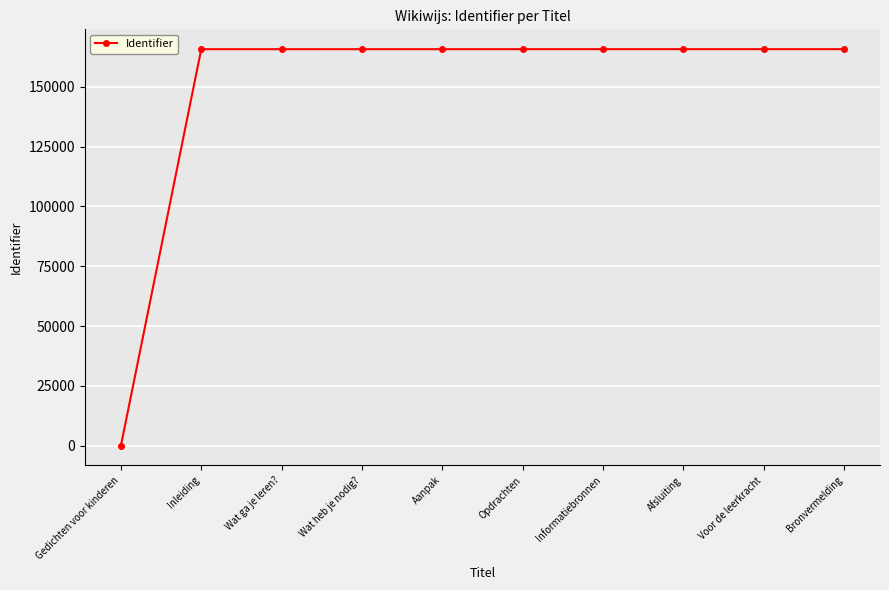

What is the label of the 3rd point from the left?

Wat ga je leren?